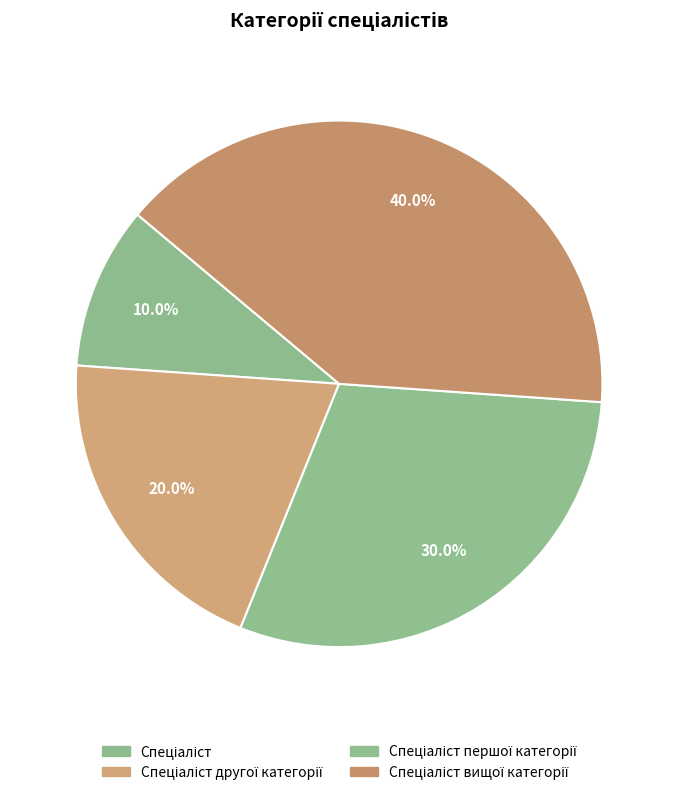

How many slices are in this pie chart?

4